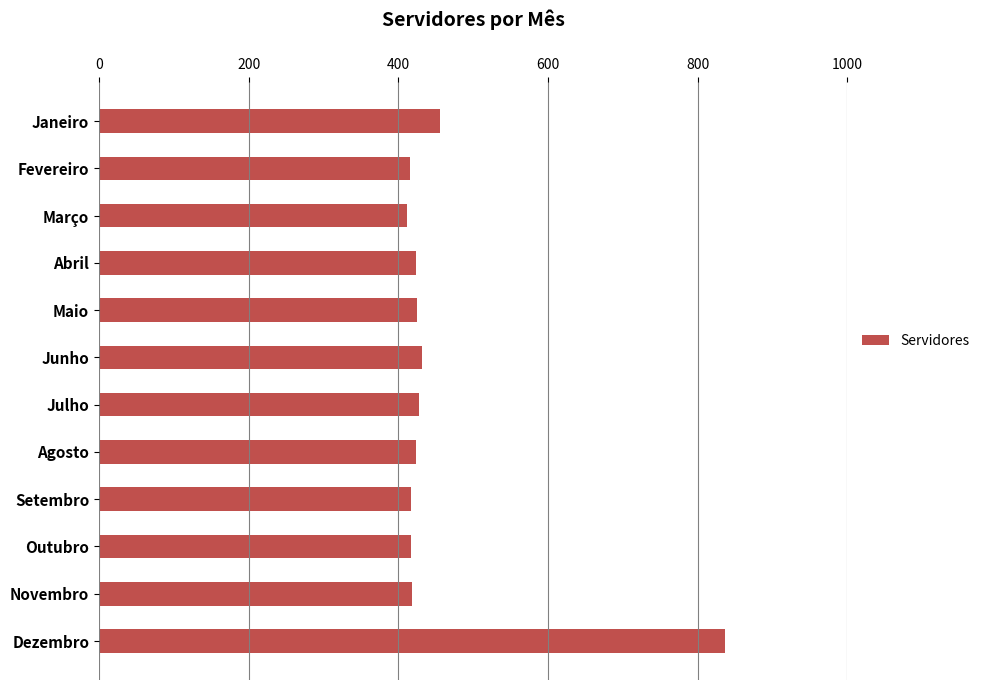

What is the label of the 10th bar from the bottom?

Março